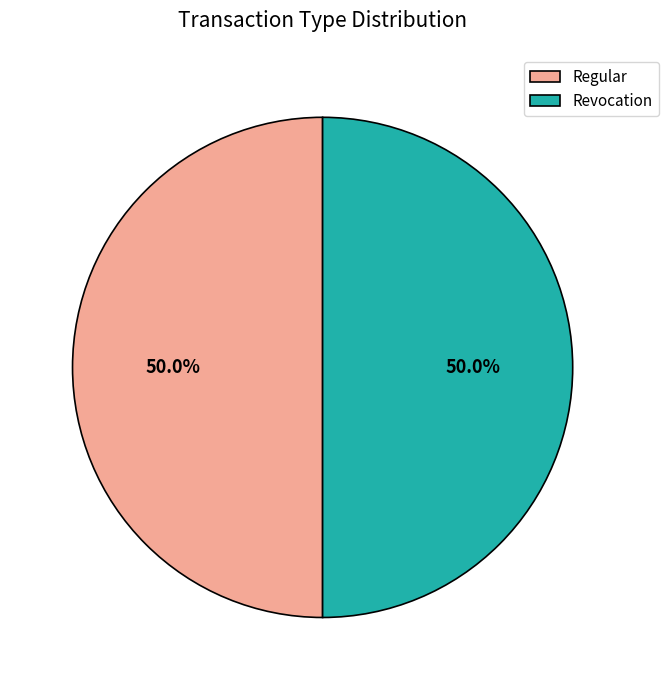

Combined, what portion of the pie is Regular and Revocation?

100.0%